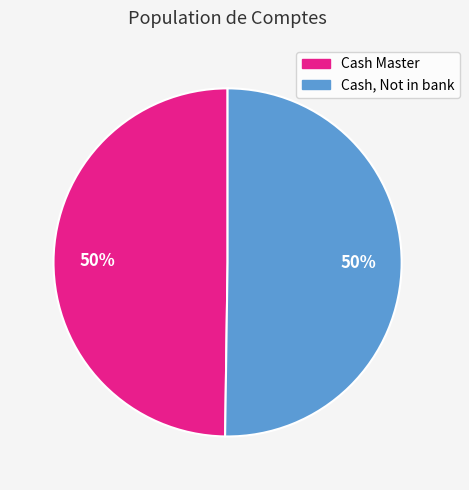

What percentage is the Cash Master slice, to the nearest percent?

50%